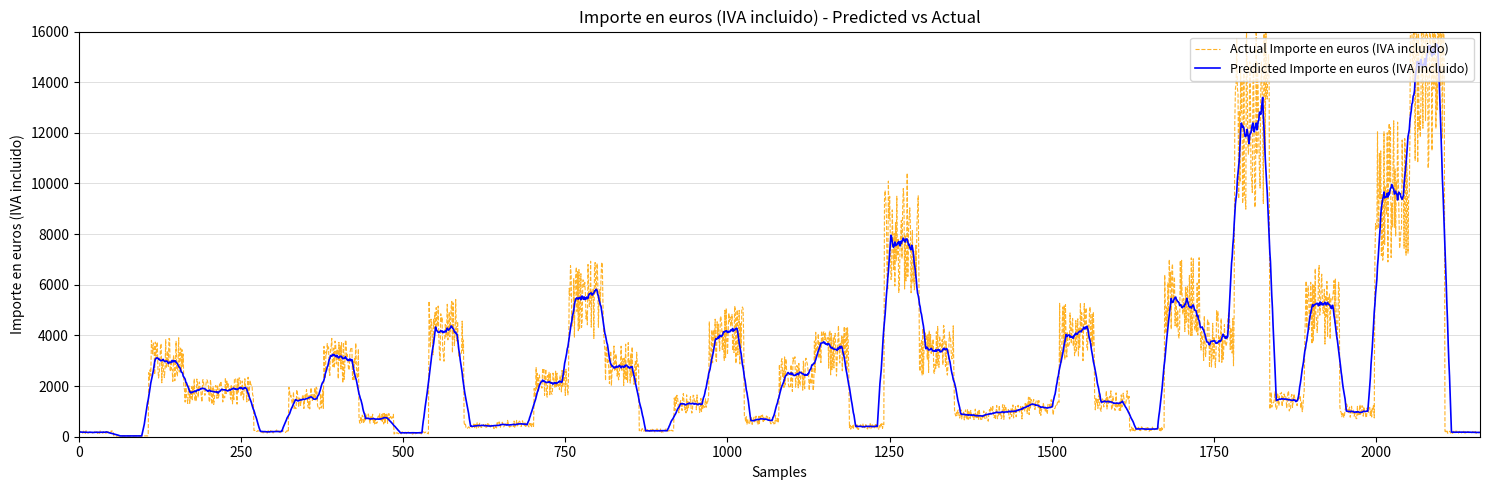

Is it true that Importe en euros (IVA incluido) equals 2096.4 at 27?

False